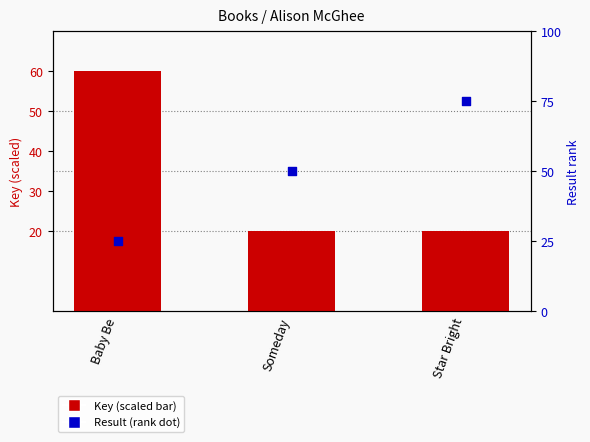

At which category is the sum across all series the highest?

Star Bright